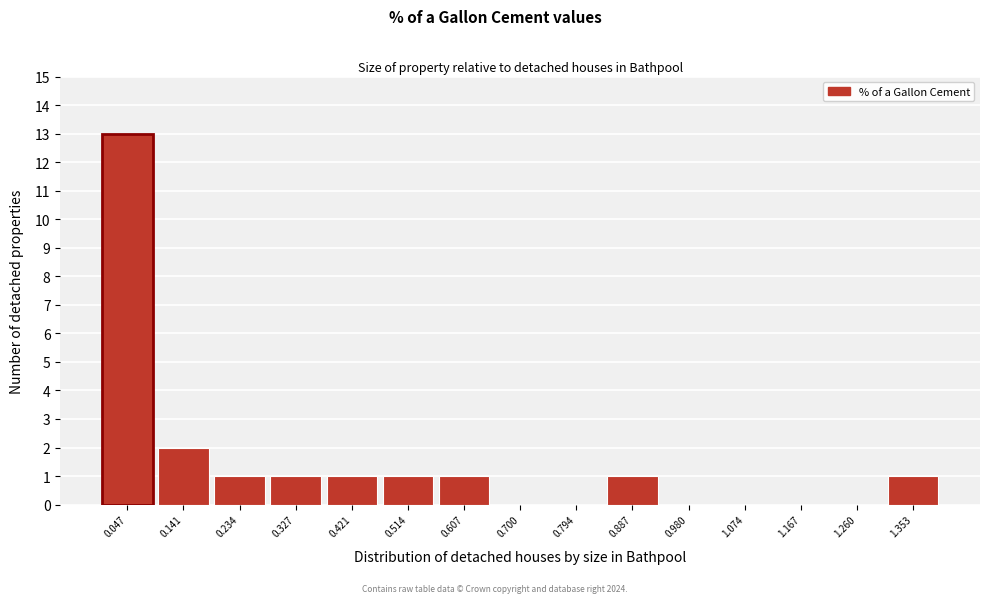

Reading right to left, extract all data points from this chart.

1.353=1	1.260=0	1.167=0	1.074=0	0.980=0	0.887=1	0.794=0	0.700=0	0.607=1	0.514=1	0.421=1	0.327=1	0.234=1	0.141=2	0.047=13